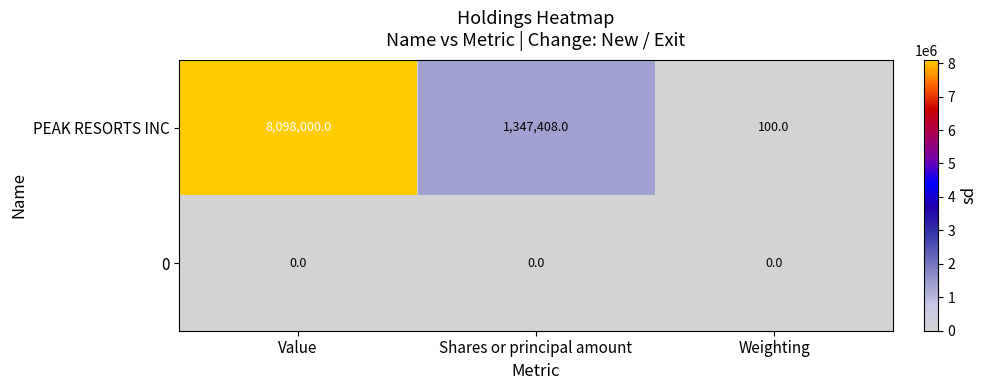

Is it true that PEAK RESORTS INC equals 1844856 at Value?

False